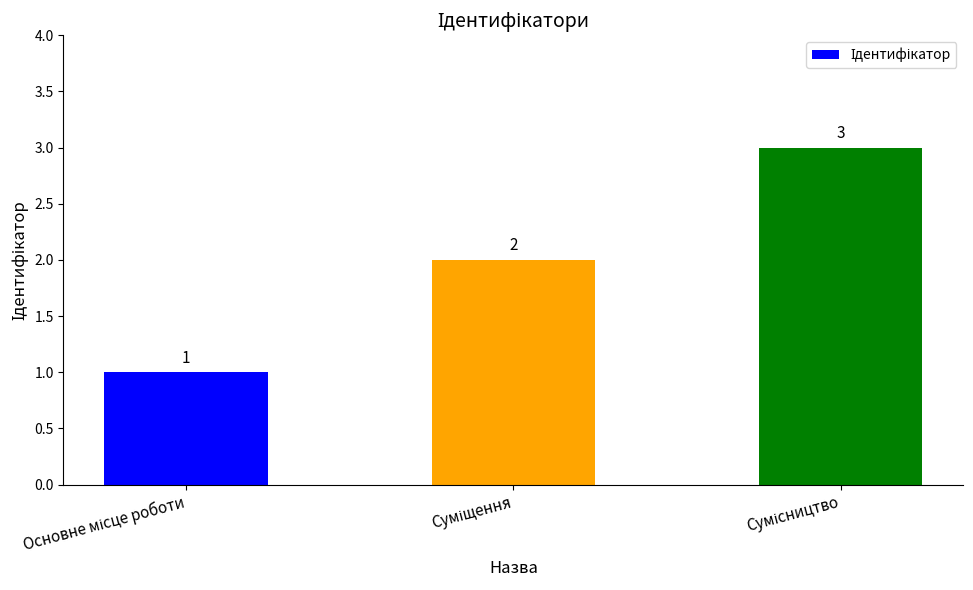

How many series are shown in this chart?

1